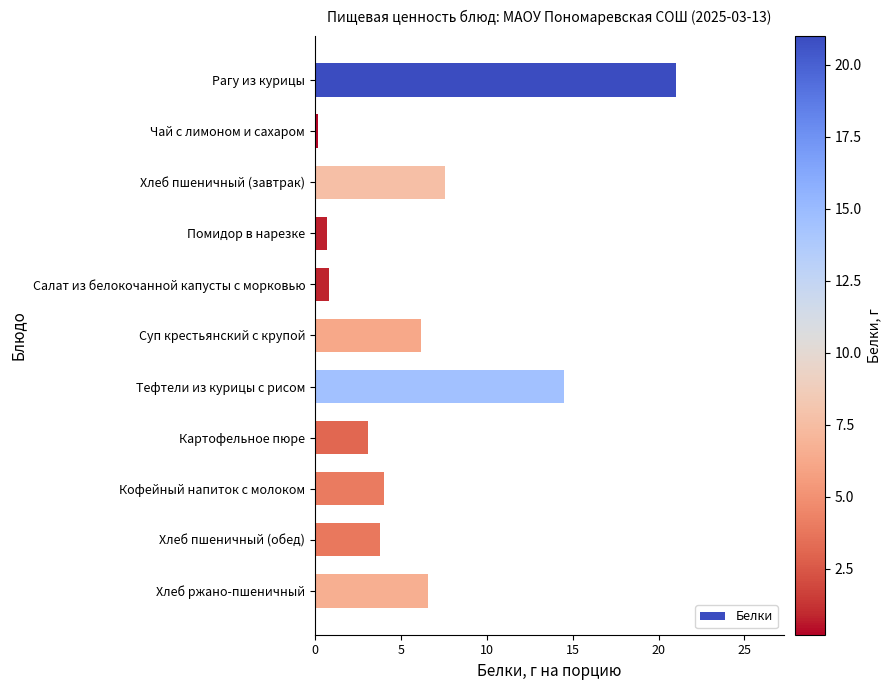

What is the sum of the values at Суп крестьянский с крупой and Хлеб ржано-пшеничный?

12.8